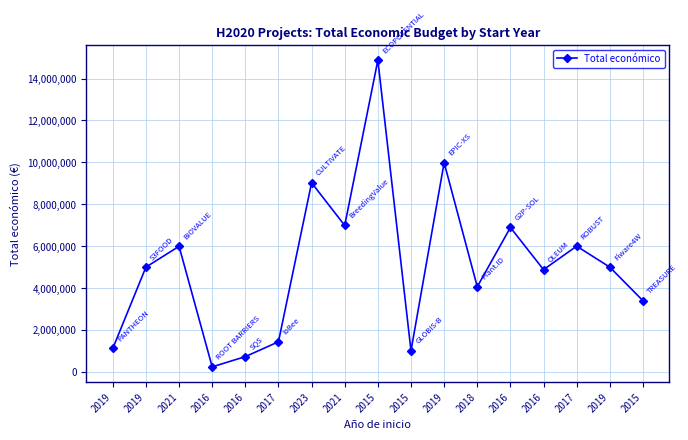

Where is the first local maximum?

2021